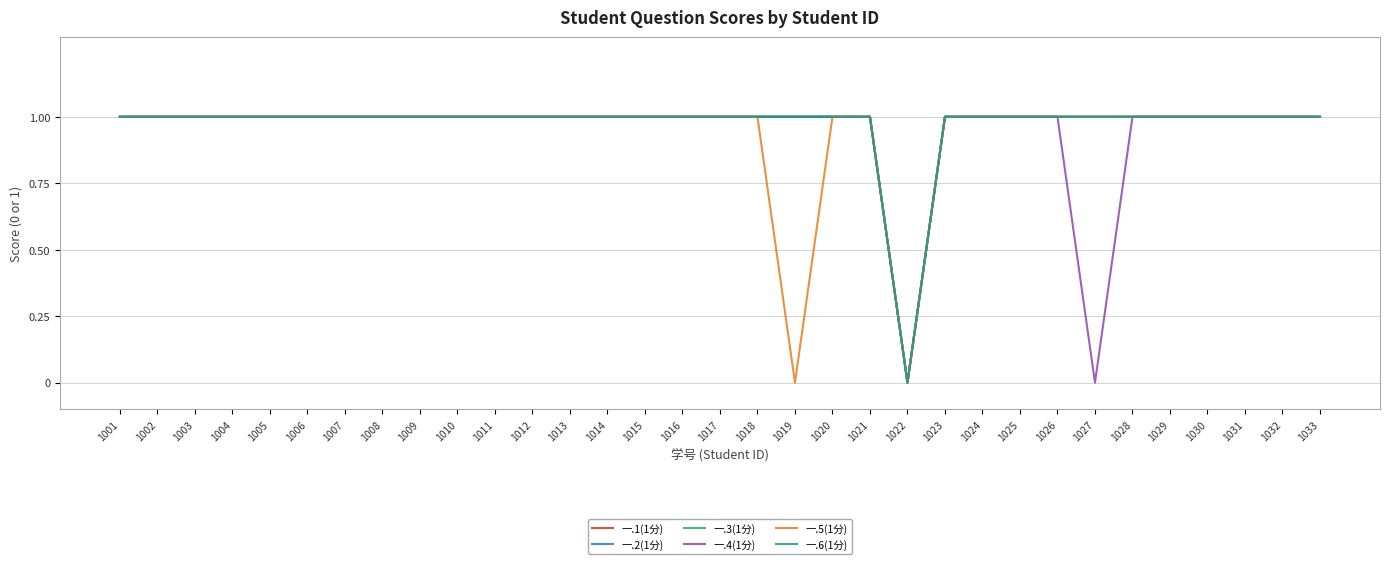

Does the chart have visible grid lines?

Yes